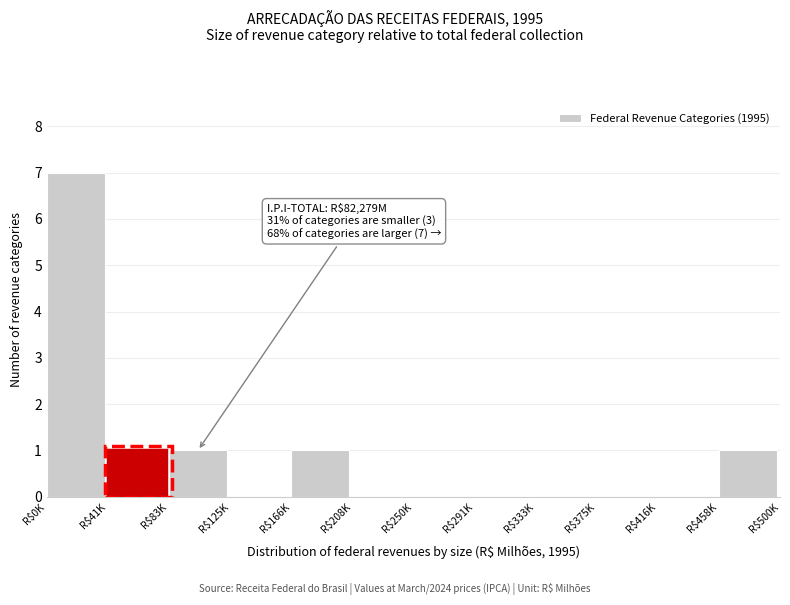

Which category has the highest value across all series?

R$0K